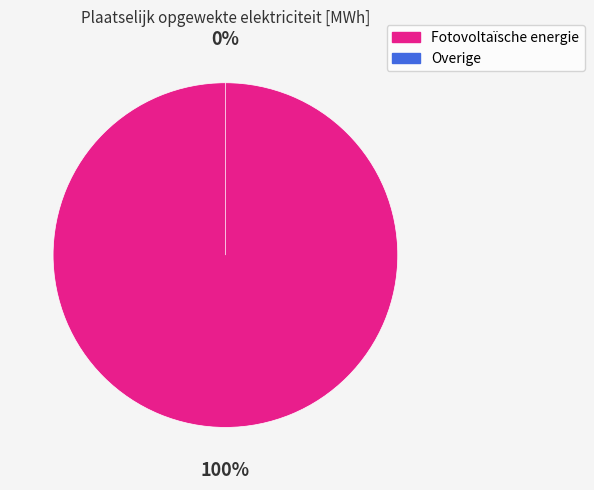

Combined, do Overige and Fotovoltaïsche energie account for over 50%?

Yes